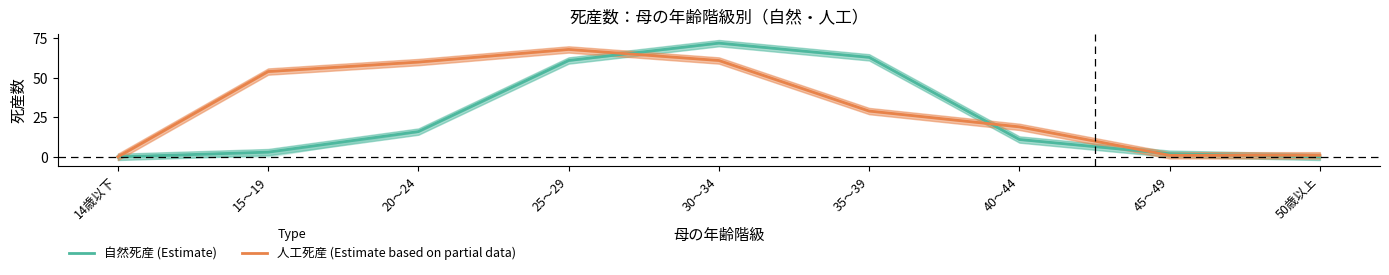

Is this an area chart (filled region under the line)?

No